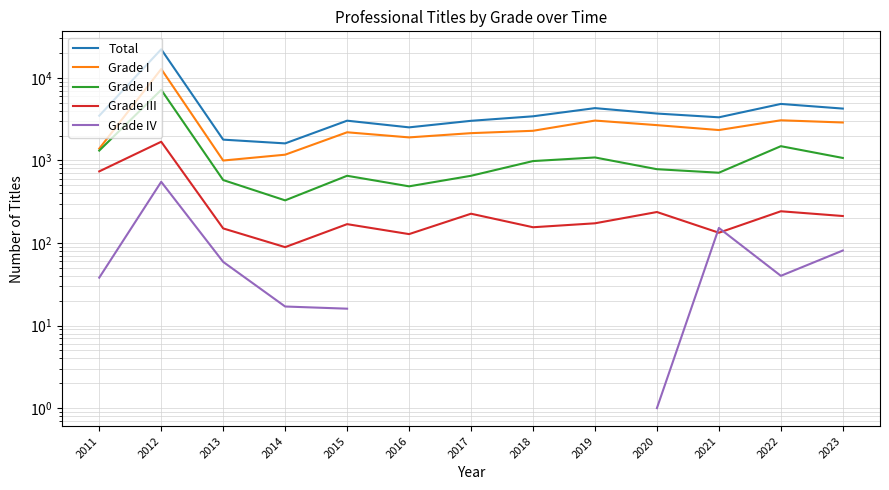

True or false: Grade III has a value of 43.7 at 2014.

False